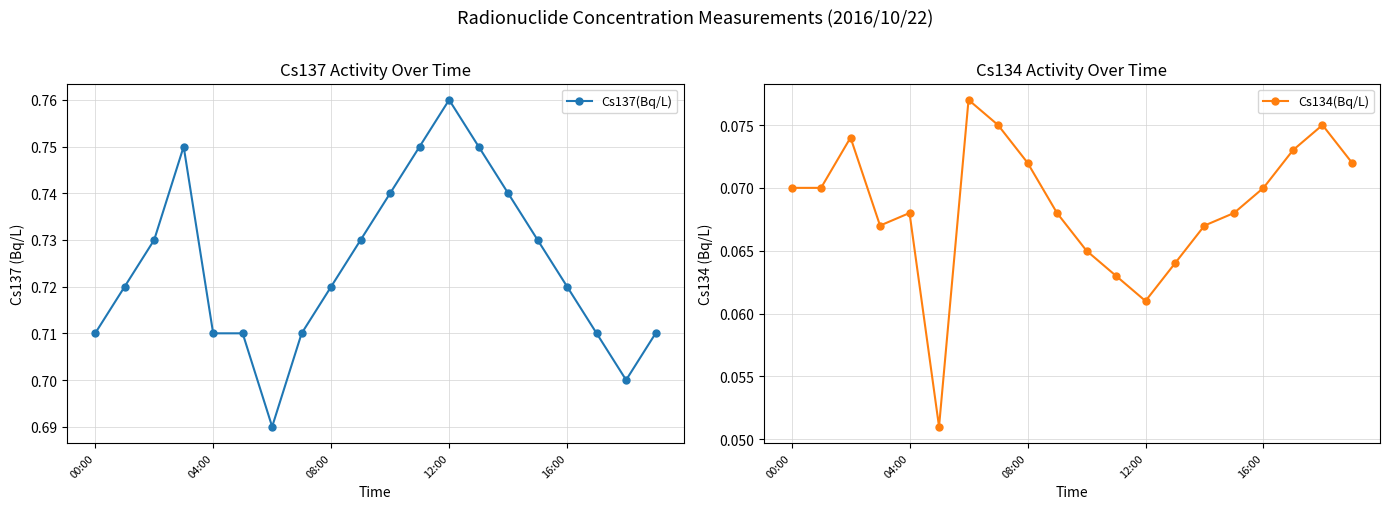

In Cs137(Bq/L), how many points are higher than both neighbors (excluding endpoints)?

2